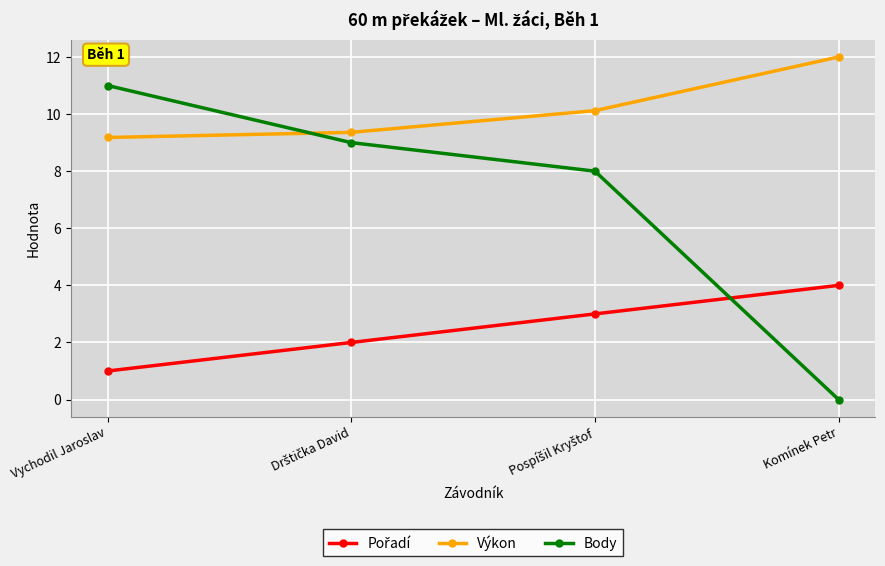

At which label does Body reach its peak?

Vychodil Jaroslav